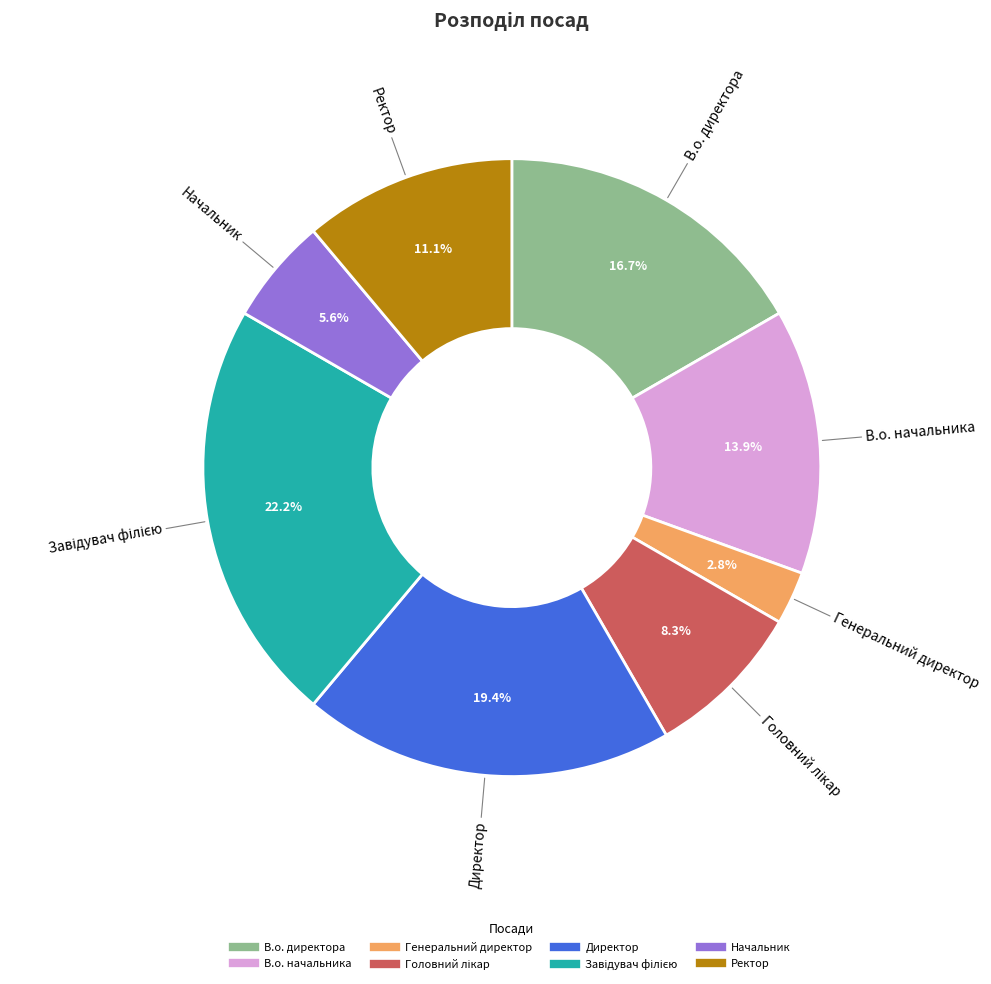

Between Директор and Начальник, which is larger?

Директор